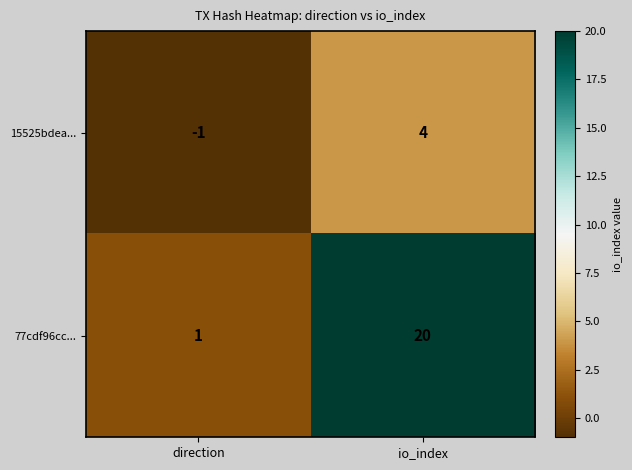

Which series changed the most between direction and io_index?

77cdf96cc...